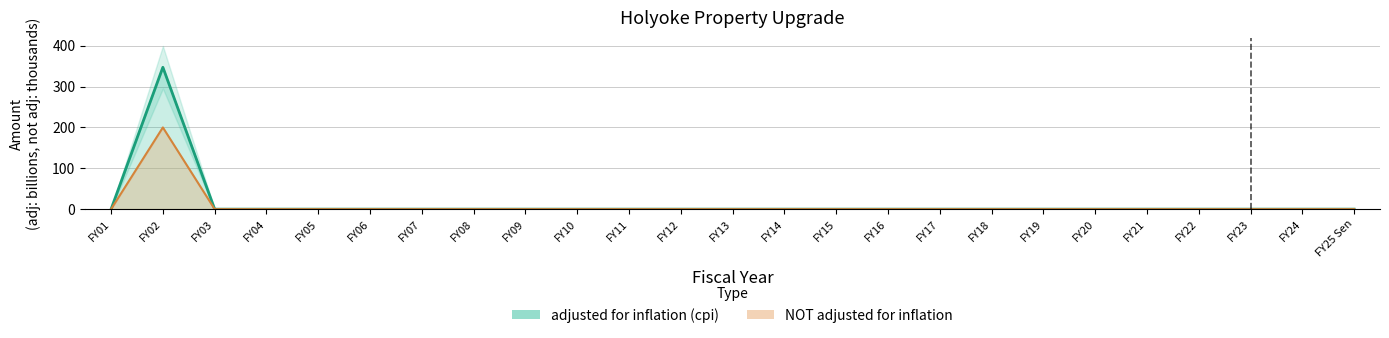

Where is the first local maximum for NOT adjusted for inflation?

FY02